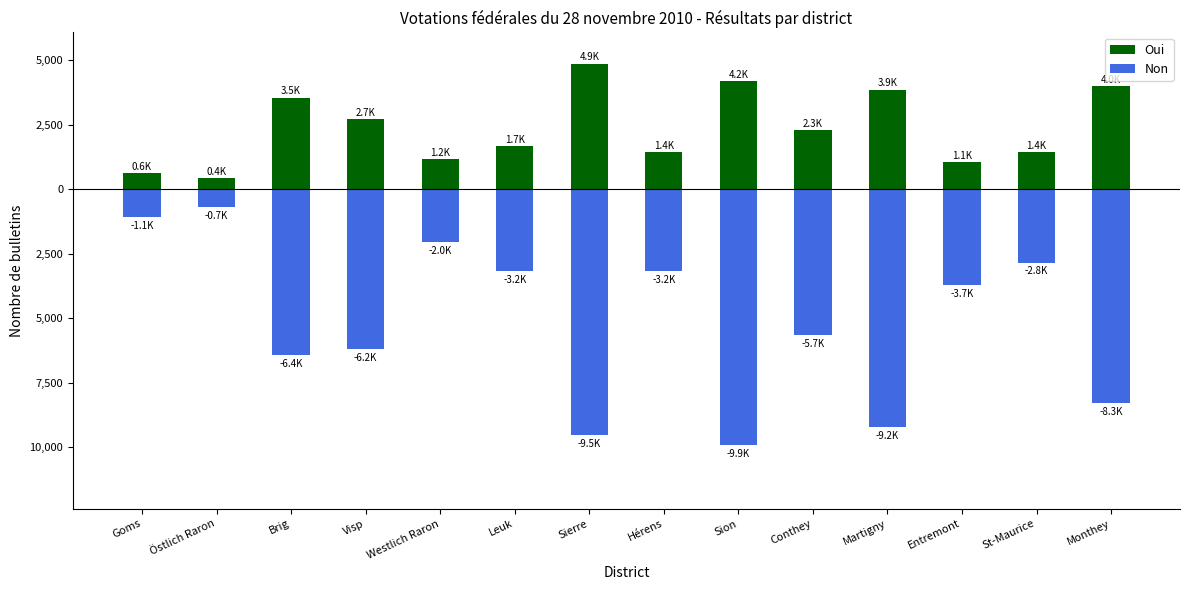

How many values in the Oui series are below 2274?

7